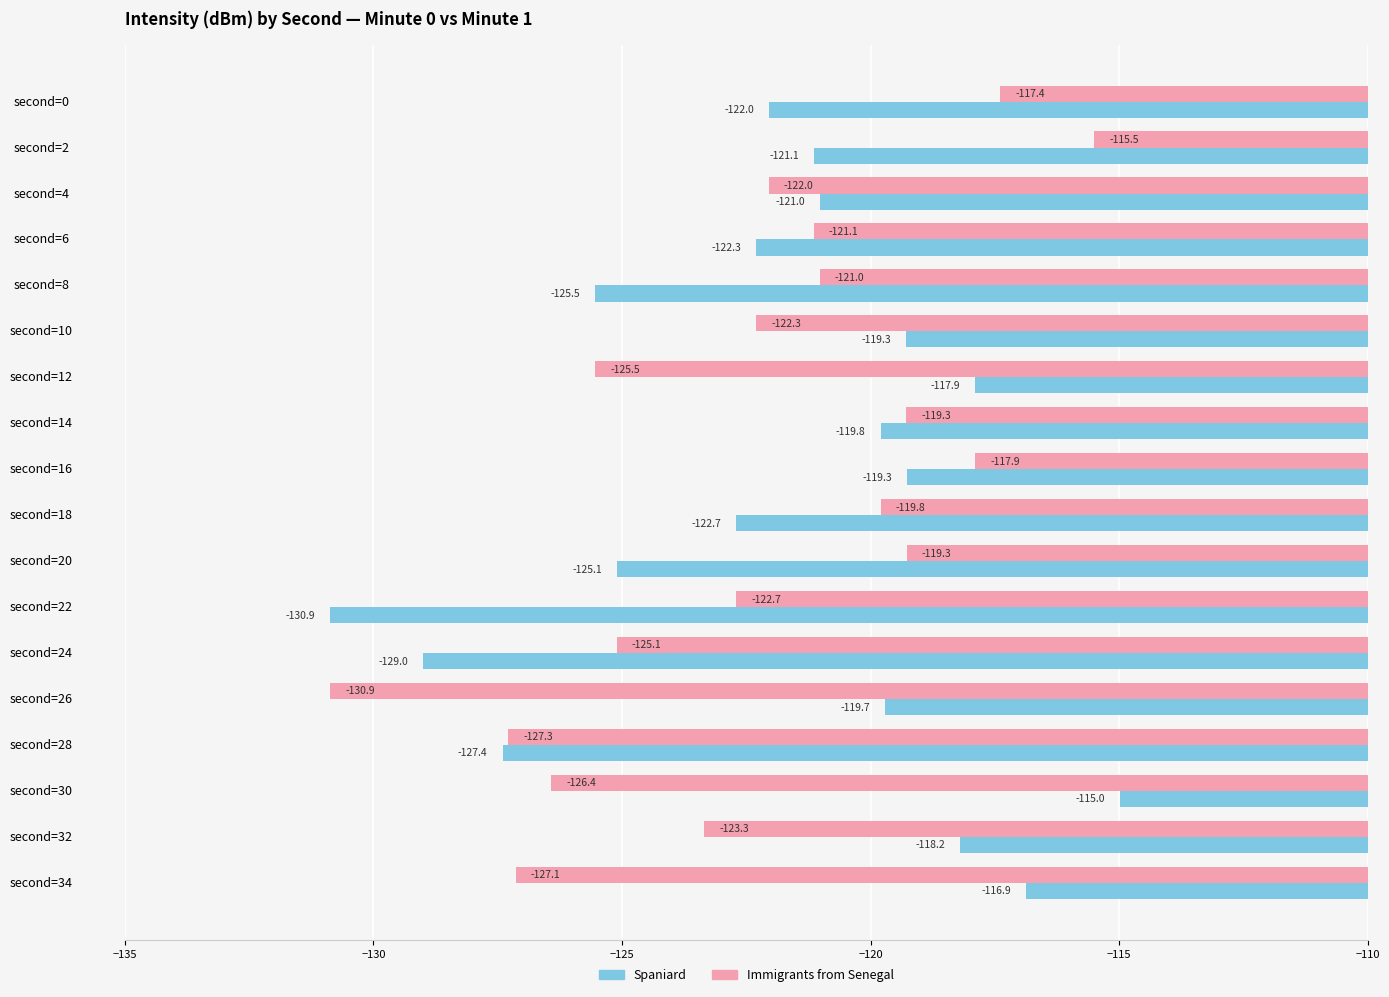

True or false: Immigrants from Senegal has a value of -122.3 at second=10.

True